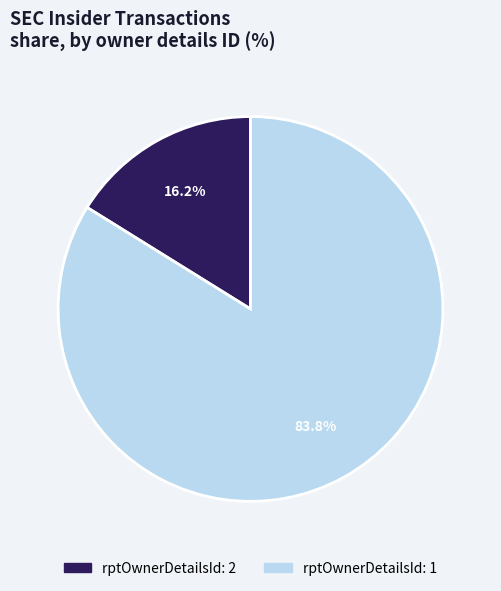

Combined, what portion of the pie is rptOwnerDetailsId: 1 and rptOwnerDetailsId: 2?

100.0%